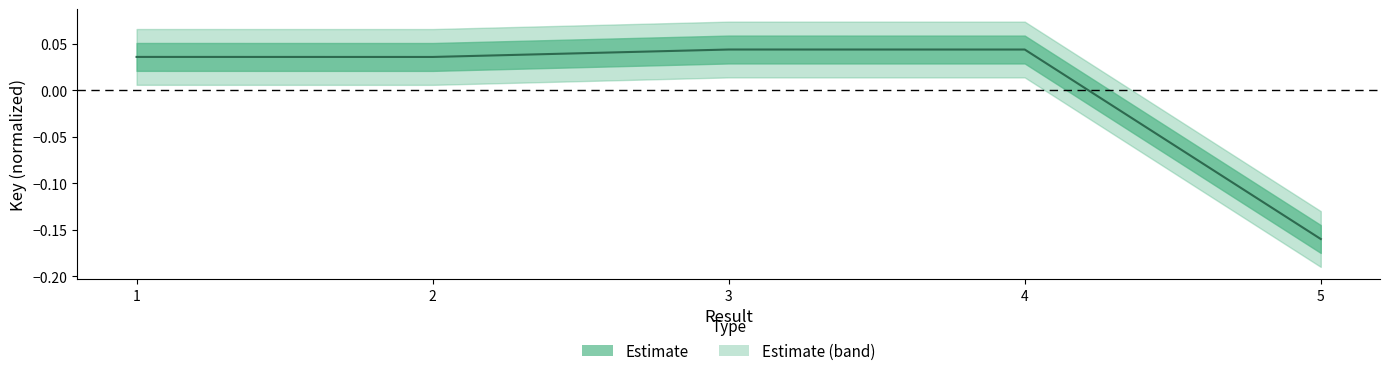

Which category has the lowest value across all series?

5